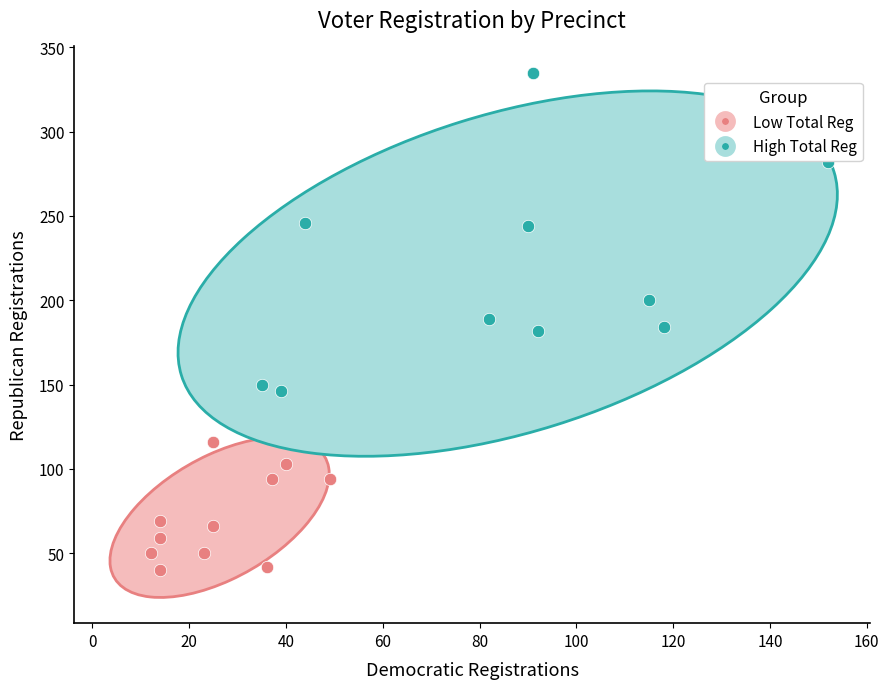

Which series contains the lowest Y value?

Low Total Reg